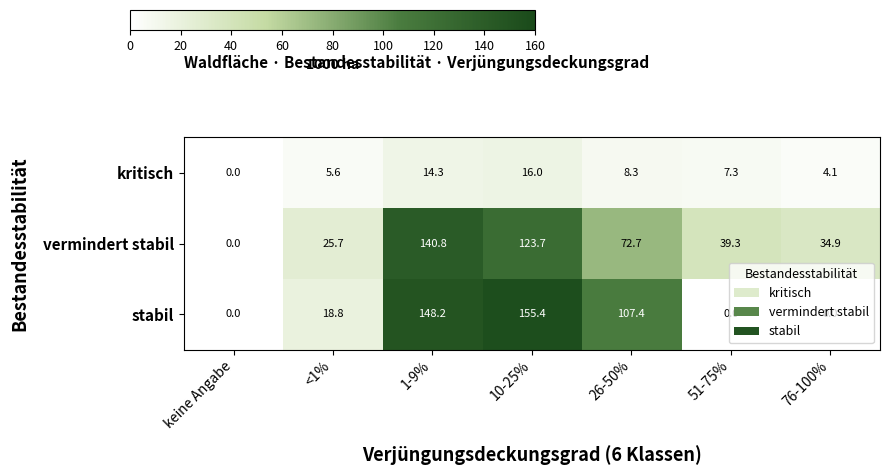

How many values in the vermindert stabil series exceed 39?

4